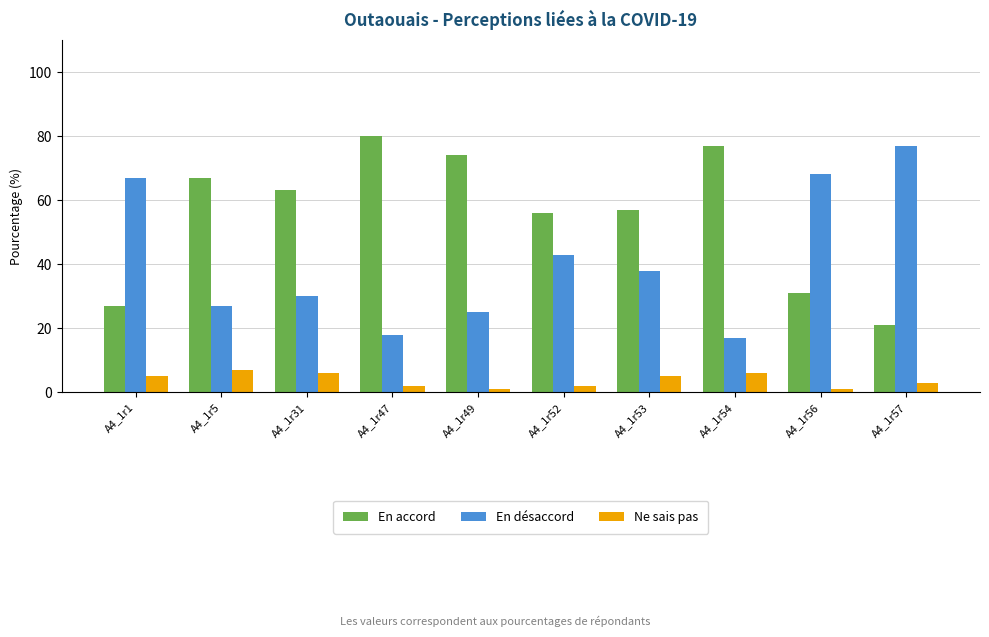

How many data points in En désaccord are less than 38?

5